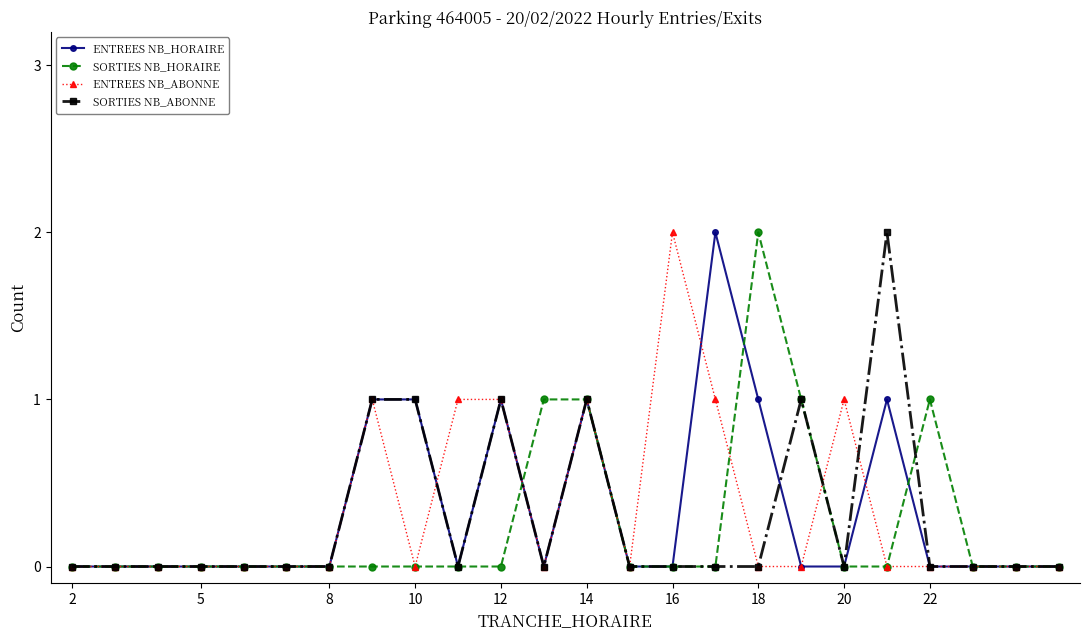

True or false: ENTREES NB_ABONNE has more than 0 points higher than both neighbors.

True